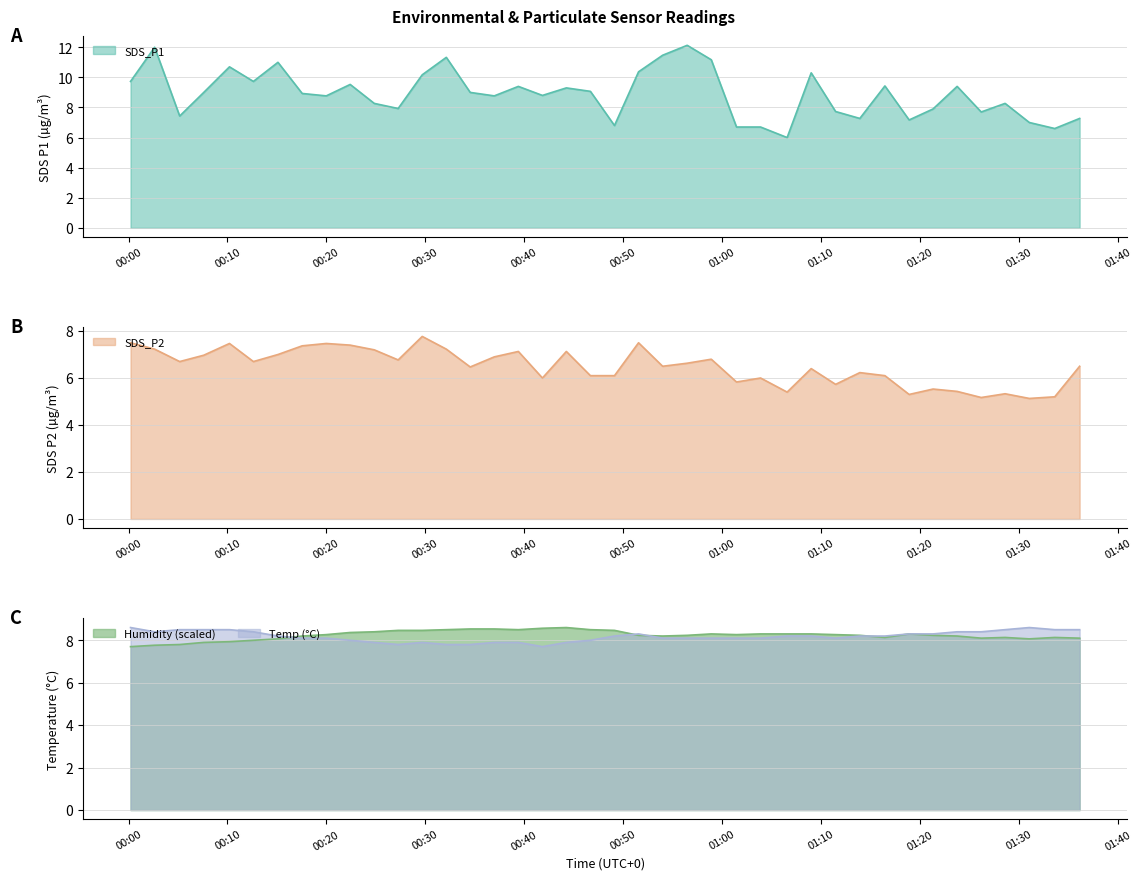

What is the label of the 26th point from the left?

2021/04/05 01:01:27